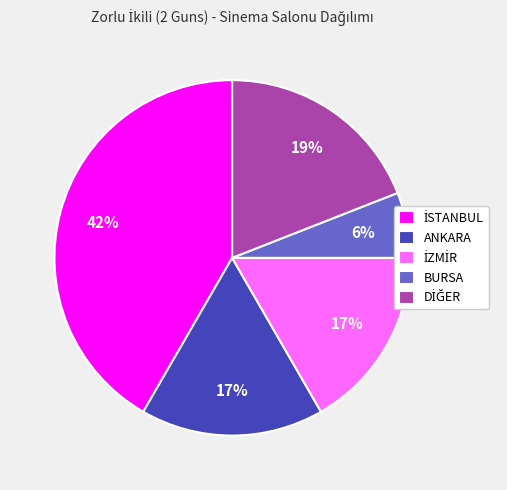

What percentage is the ANKARA slice, to the nearest percent?

17%